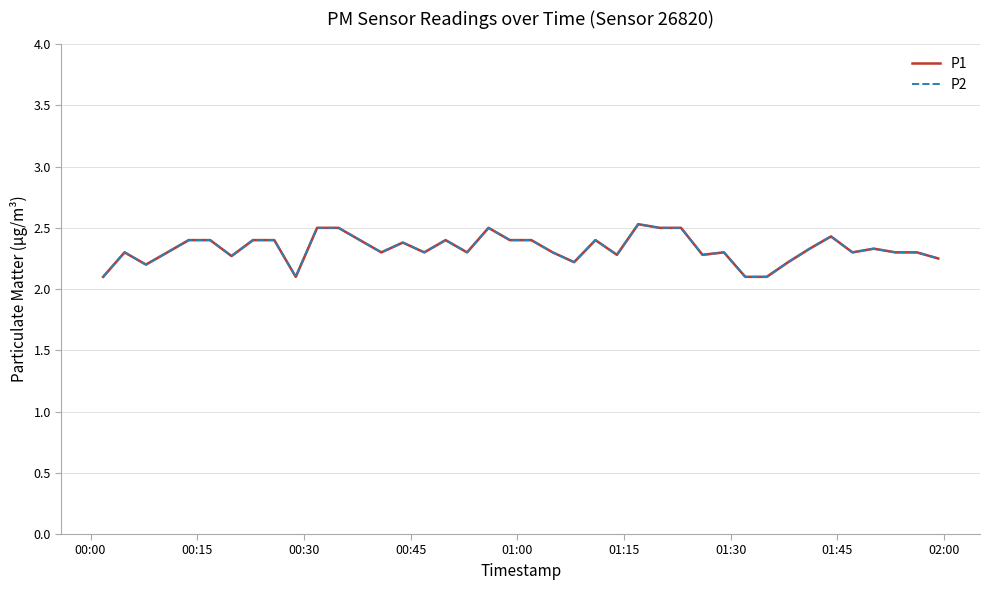

What is the difference between the maximum and minimum values in the P2 series?

0.4